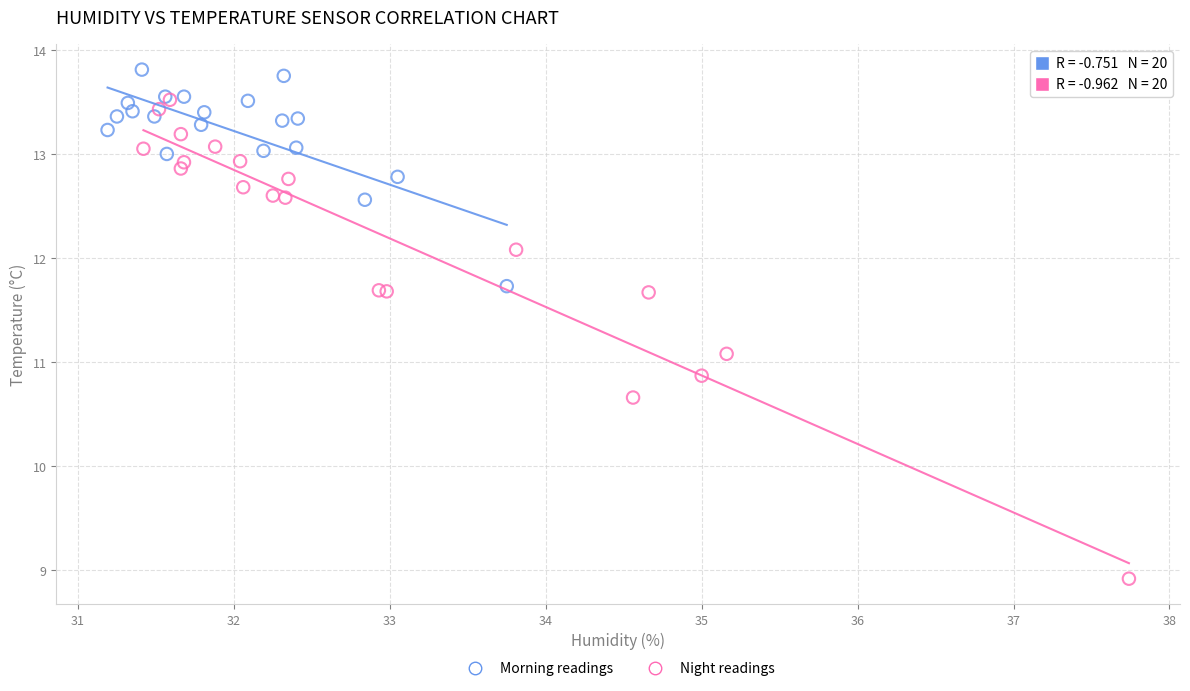

Which series contains the highest Y value?

Morning readings